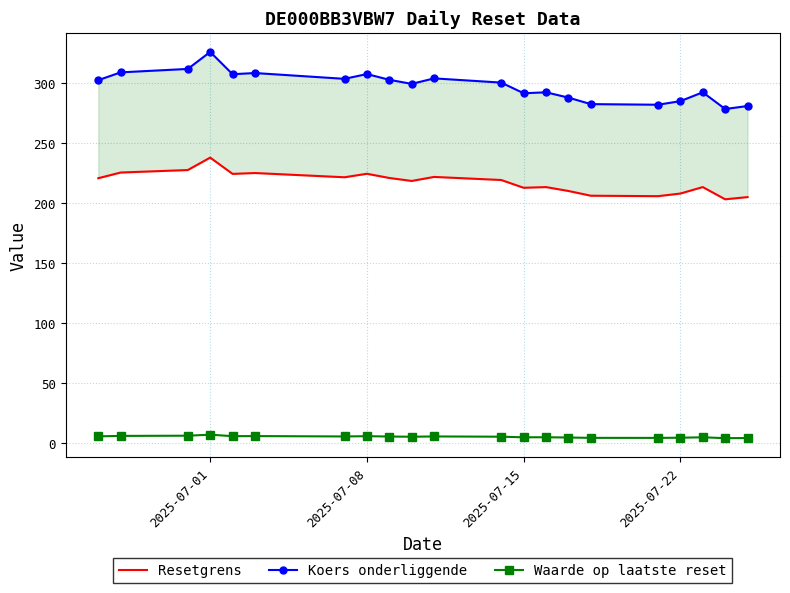

True or false: Waarde op laatste reset has more than 1 points higher than both neighbors.

True